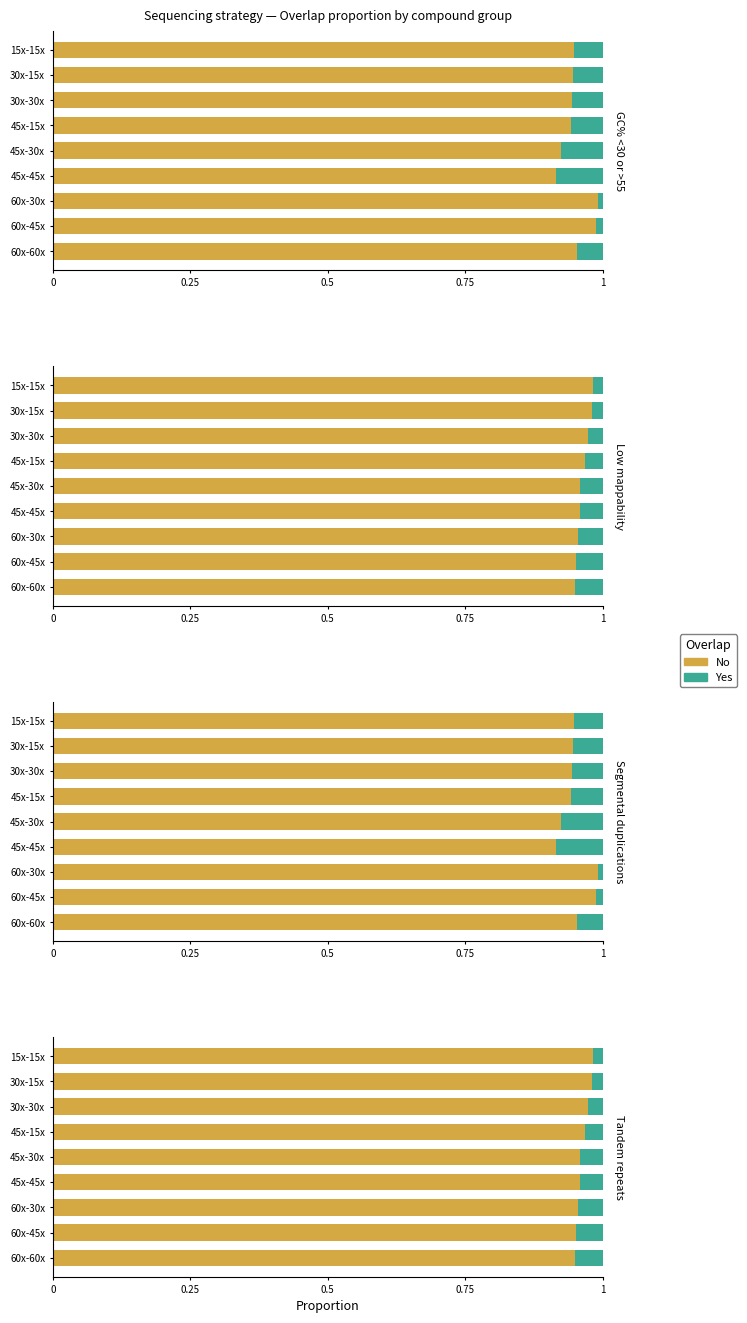

What is the total value across all series at 30x-15x?

1.0